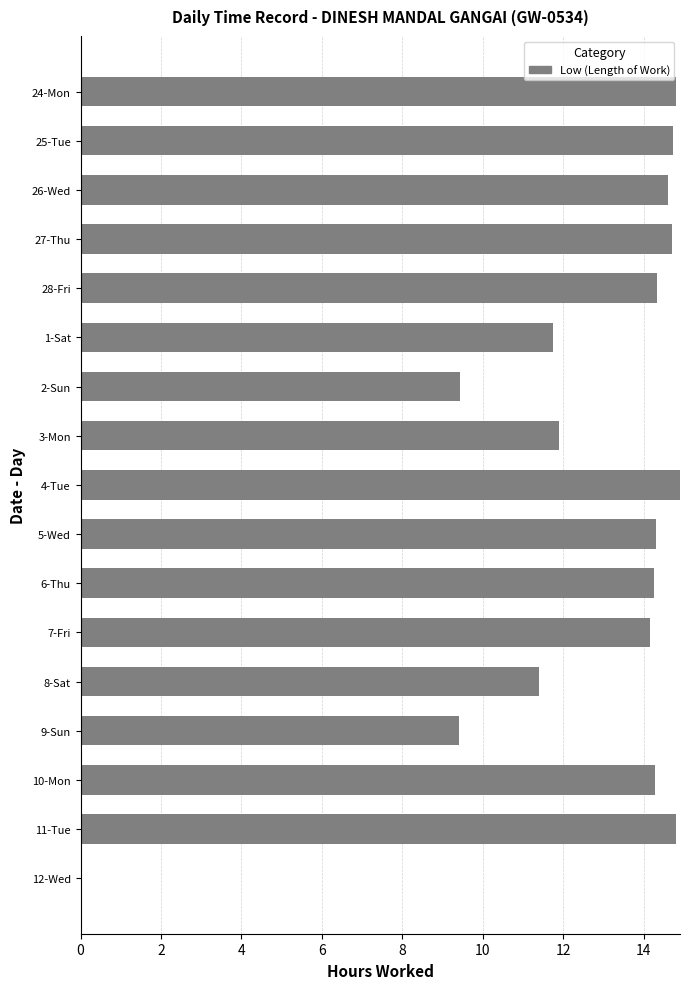

What is the change in value from 28-Fri to 8-Sat?

-2.9